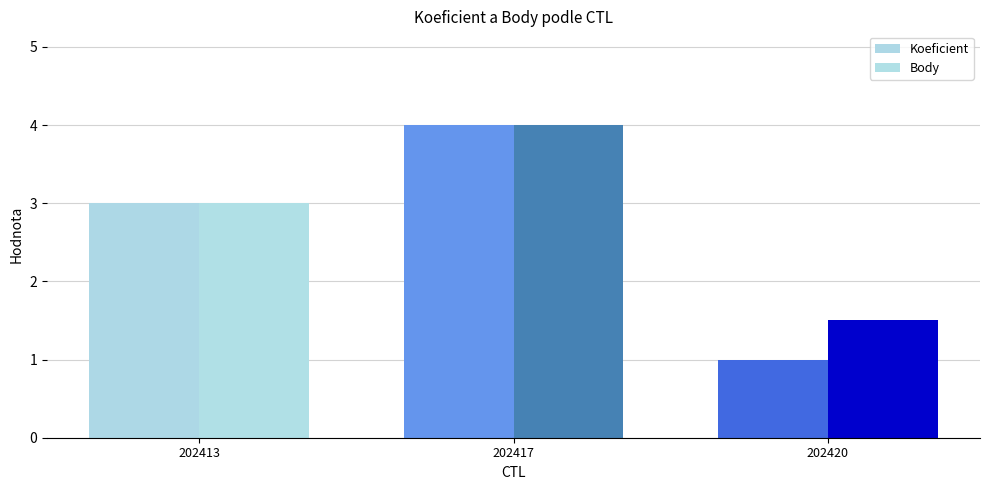

At how many categories does at least one series exceed 1?

3